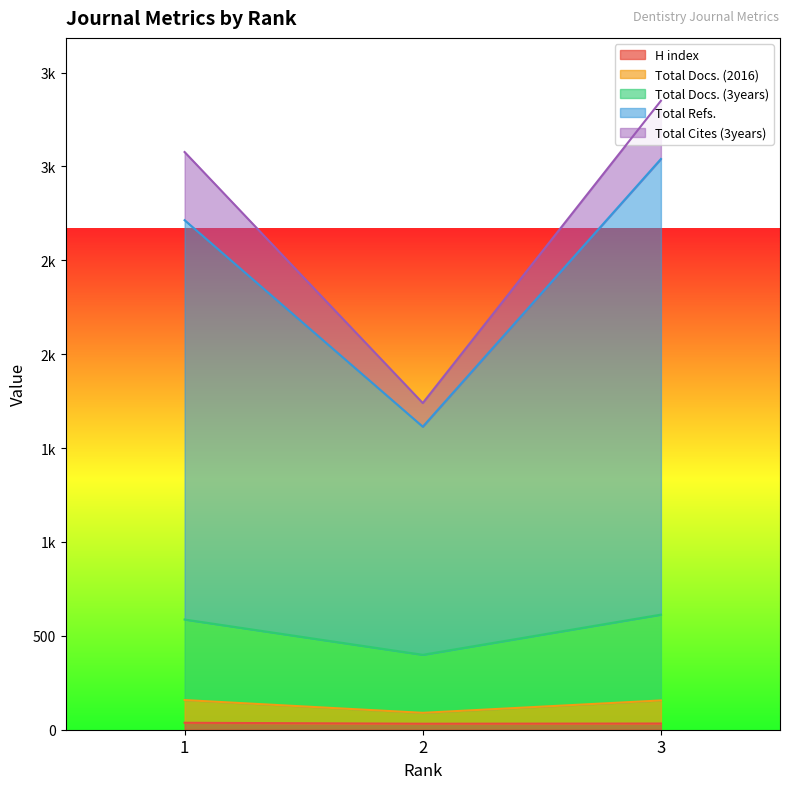

At which category is the sum across all series the highest?

3